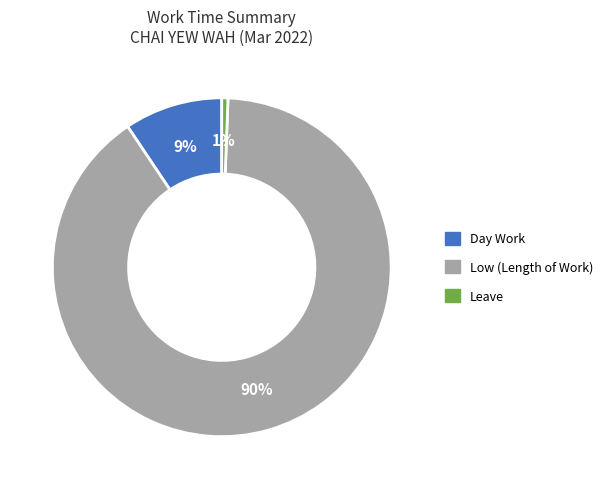

Is there any slice that represents more than half of the pie?

Yes